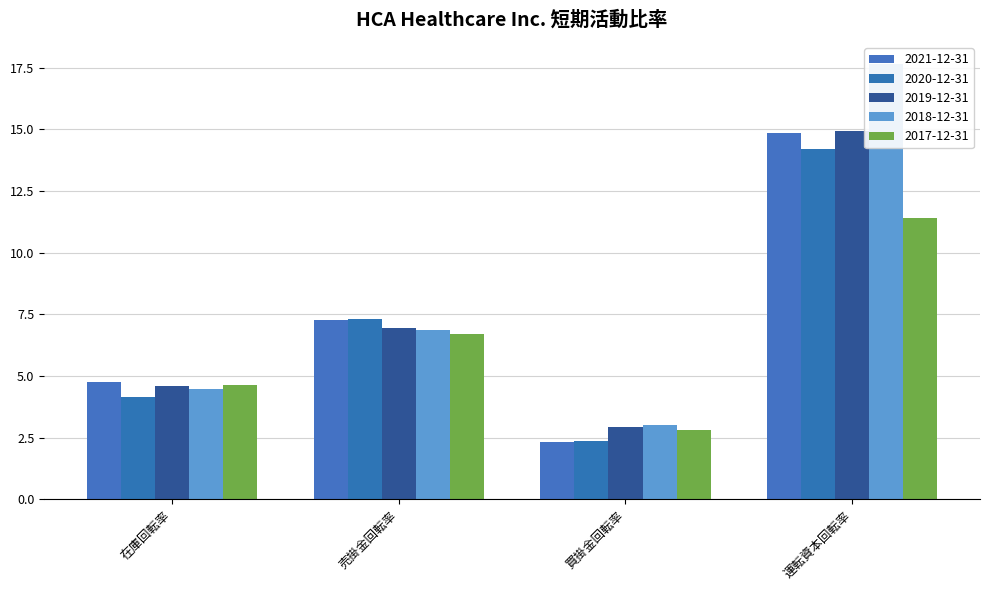

How many values in the 2017-12-31 series are below 6?

2